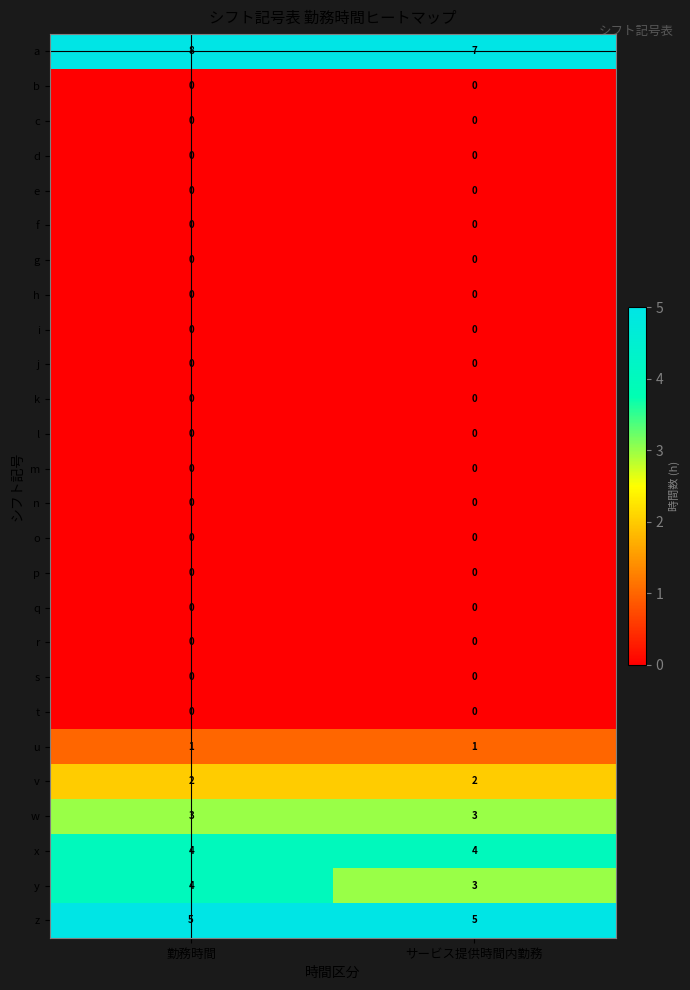

What is the spread (max minus min) of values at サービス提供時間内勤務?

7